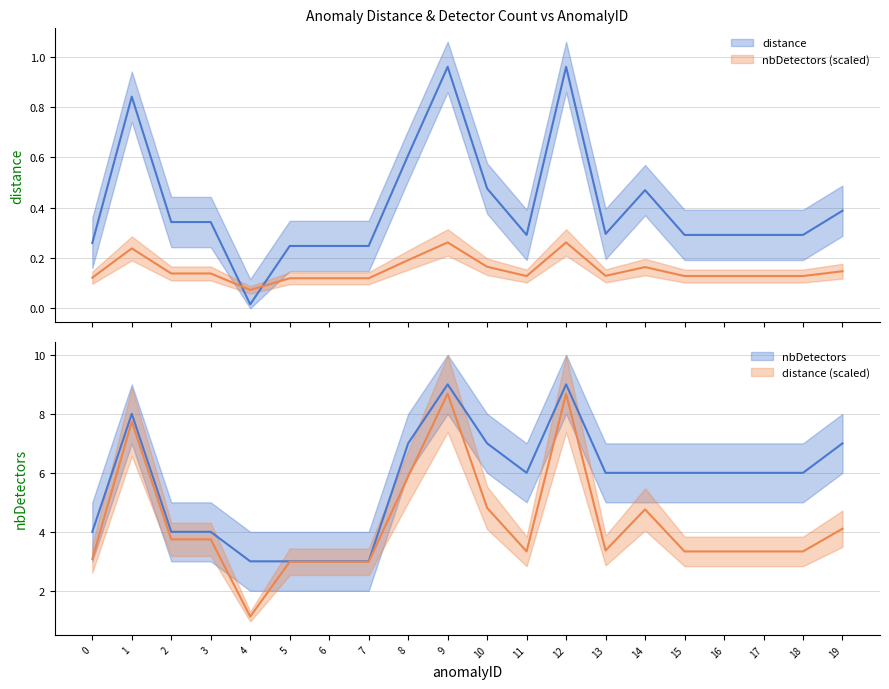

At which label does distance_upper reach its minimum?

4